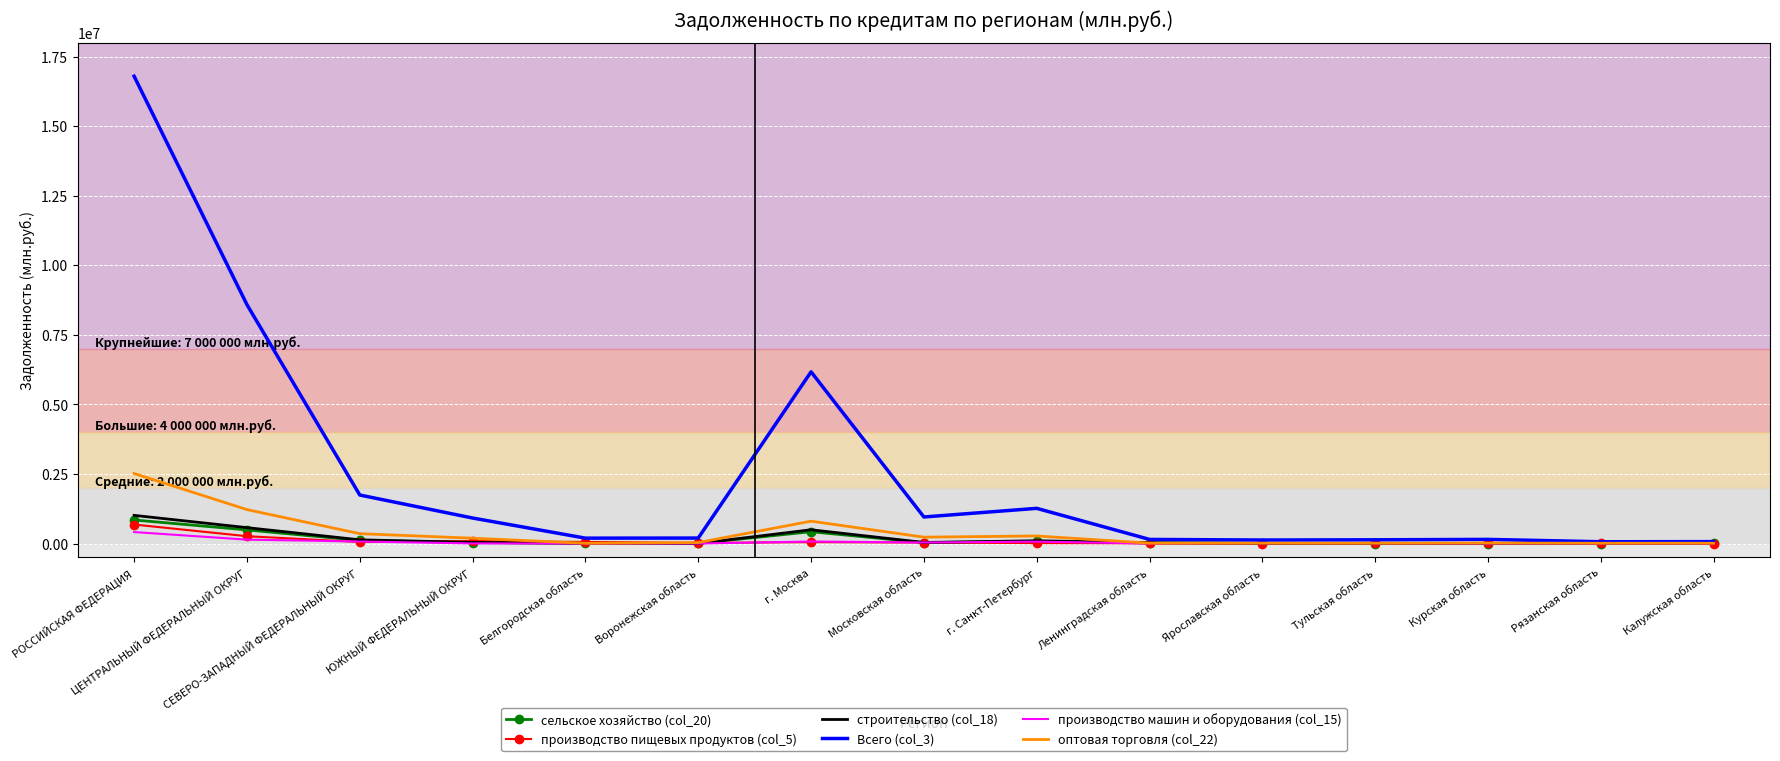

Which series has the widest spread of values?

Всего (col_3)